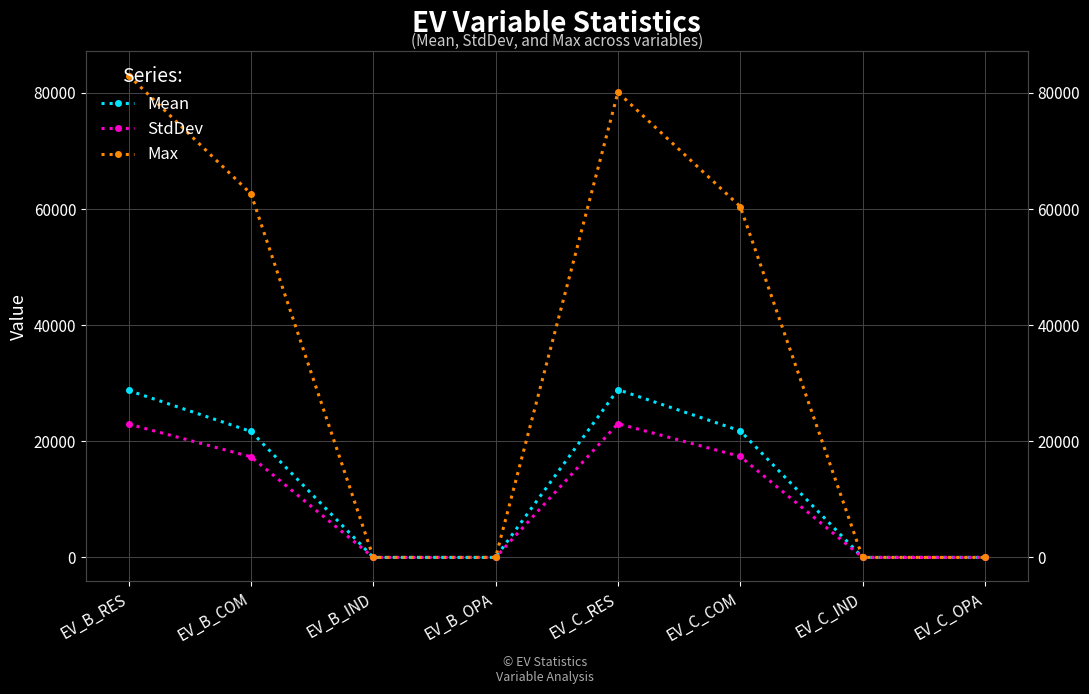

What position from the left is EV_B_COM?

2